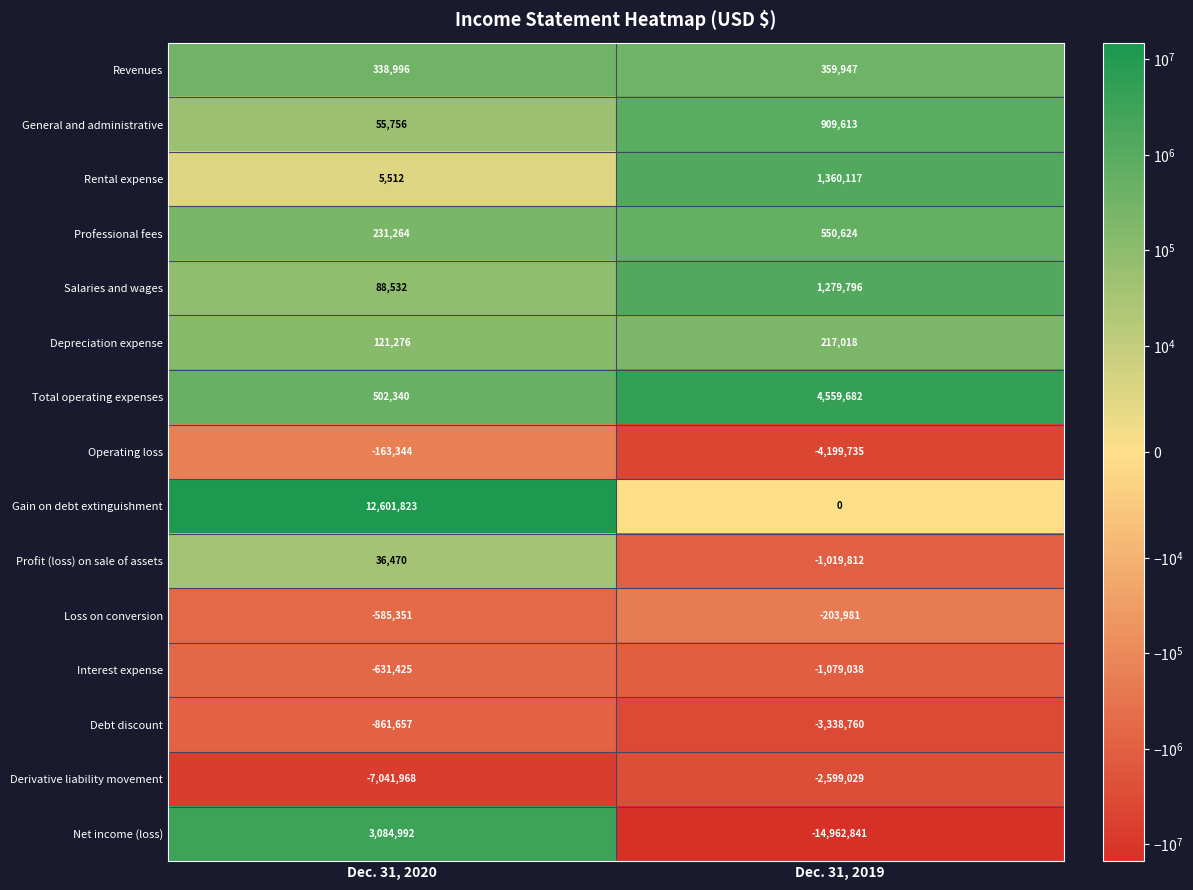

Which category has the highest value across all series?

Dec. 31, 2020